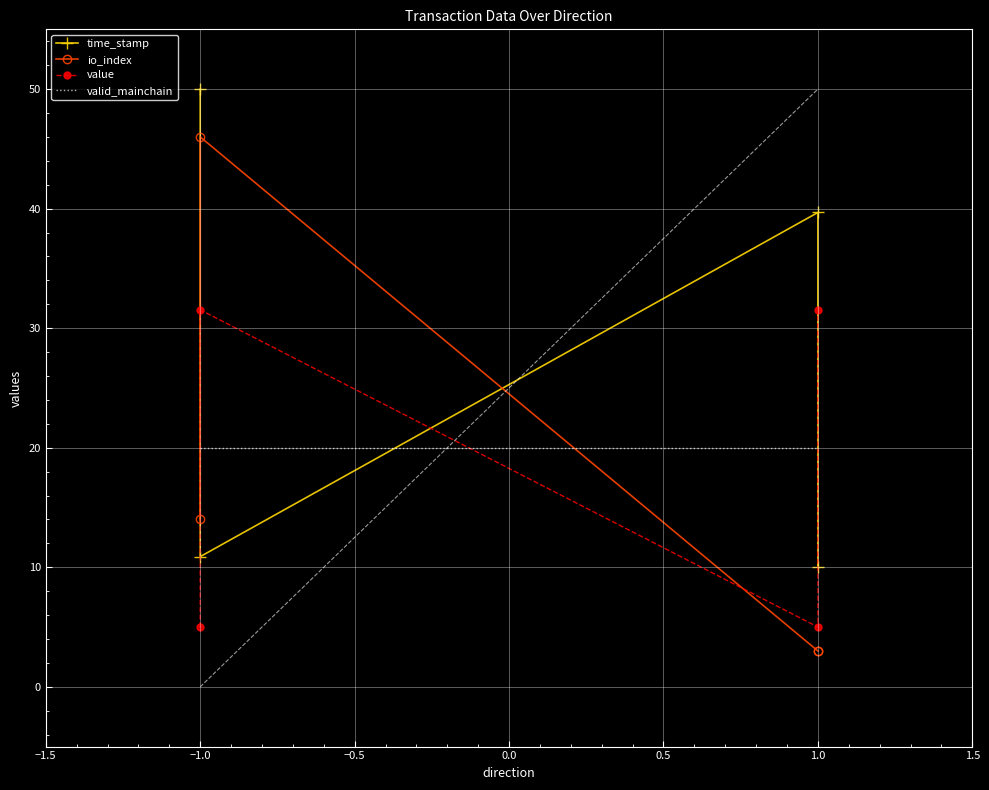

Is it true that io_index equals 1.8 at 1.0?

False